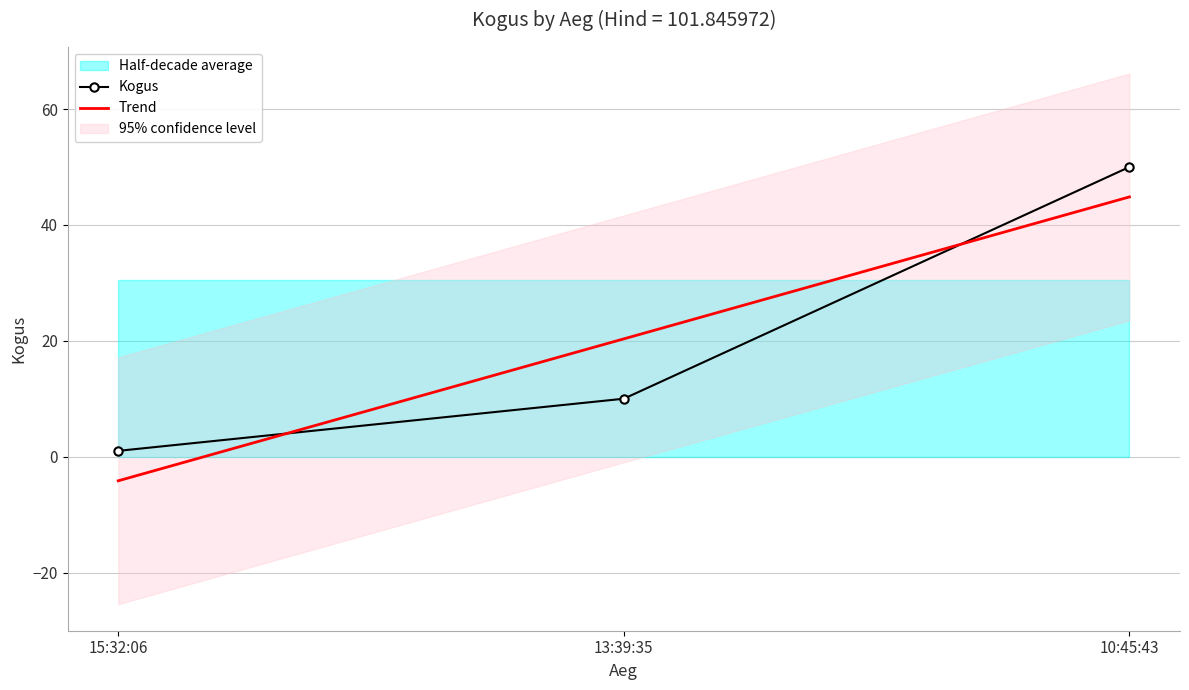

True or false: Trend has a value of 34.0 at 13:39:35.

False